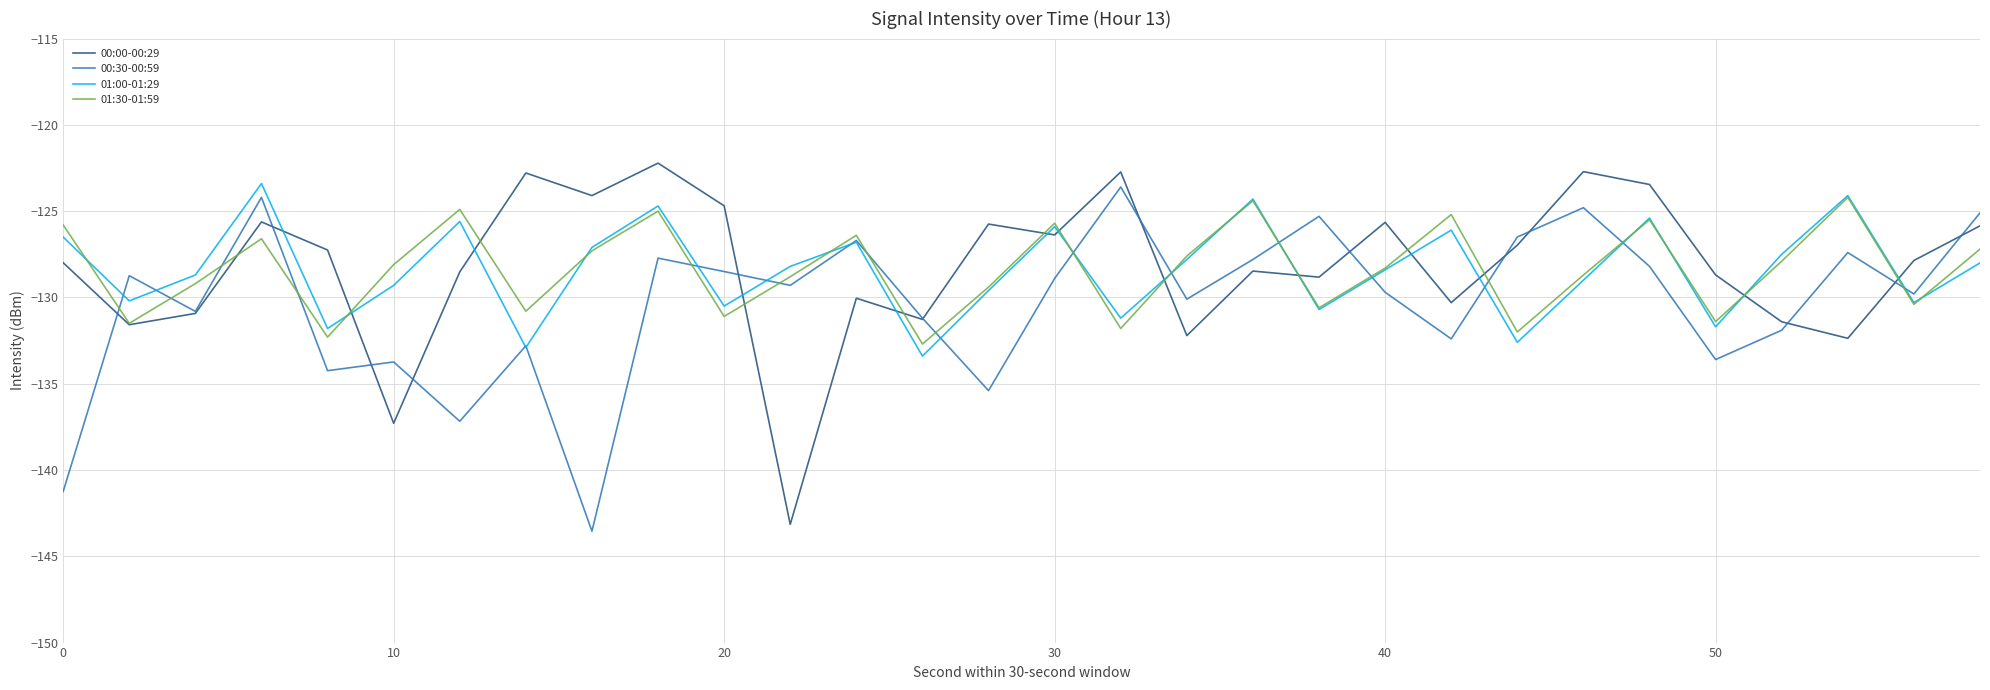

True or false: 00:00-00:29 and 01:00-01:29 cross at least once.

True